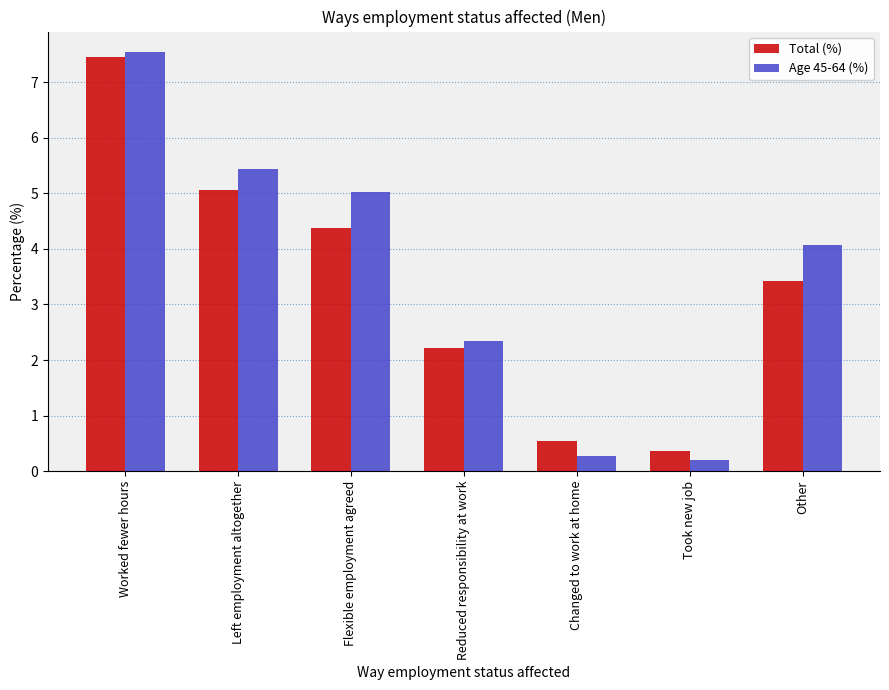

What is the difference between the maximum and minimum values in the Total (%) series?

7.1